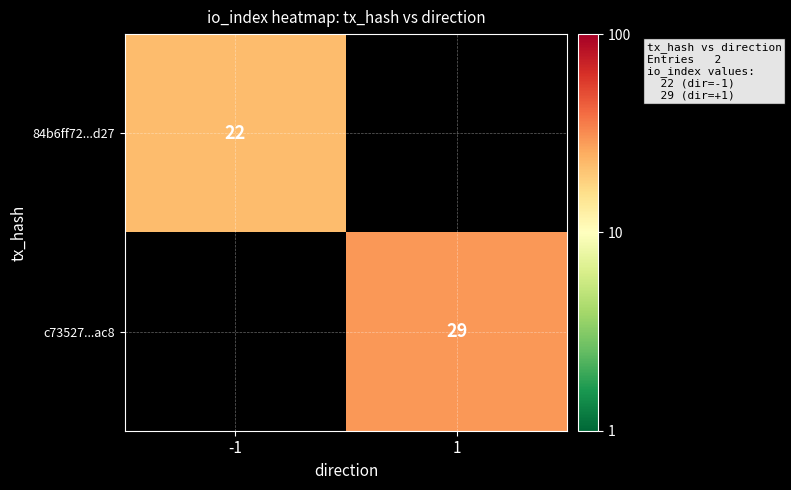

The 84b6ff72...d27 series shows 14 at -1. True or false?

False